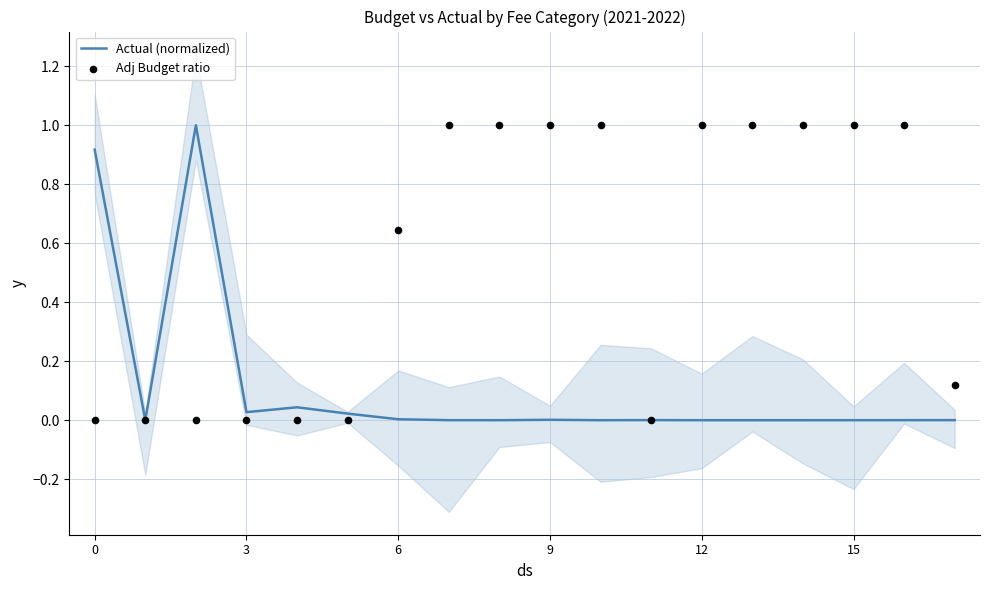

Is the value of Adj Budget ratio at 13 greater than the value of Actual (normalized) at 12?

Yes